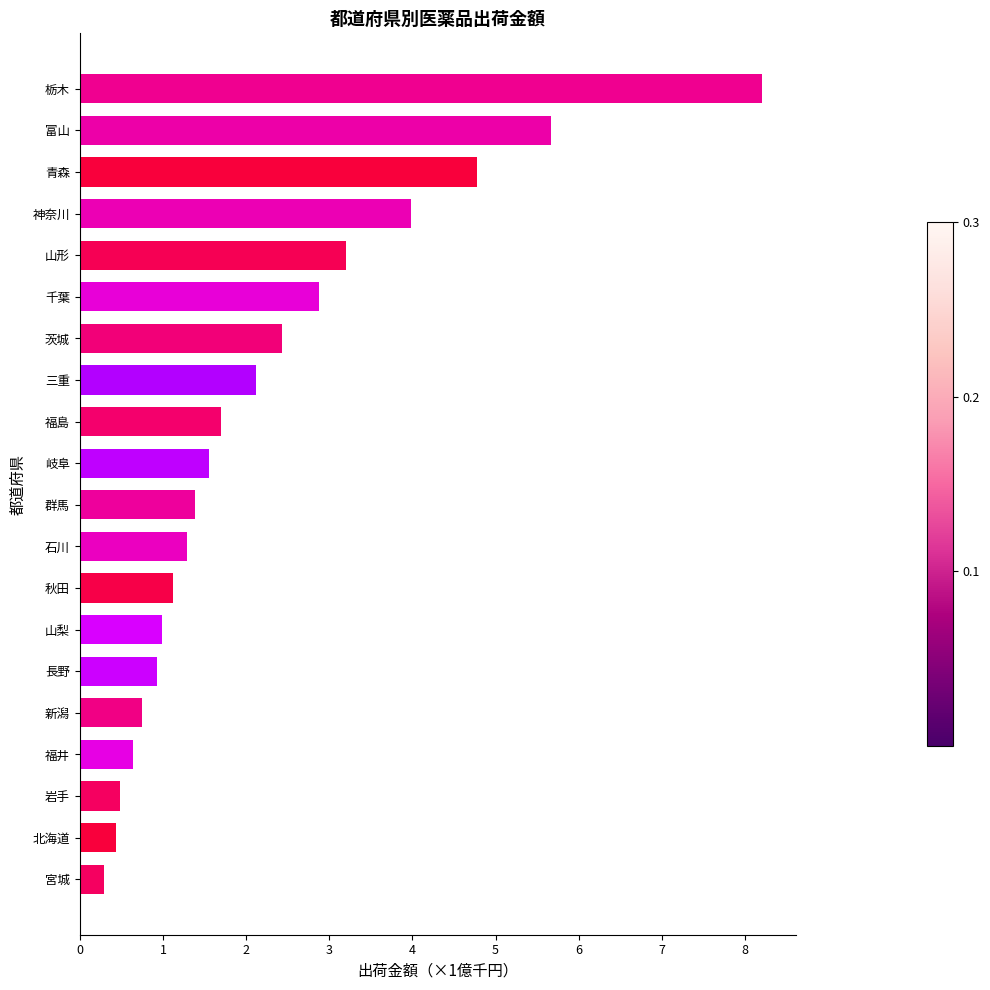

Are the bars grouped side by side (vs. stacked)?

No